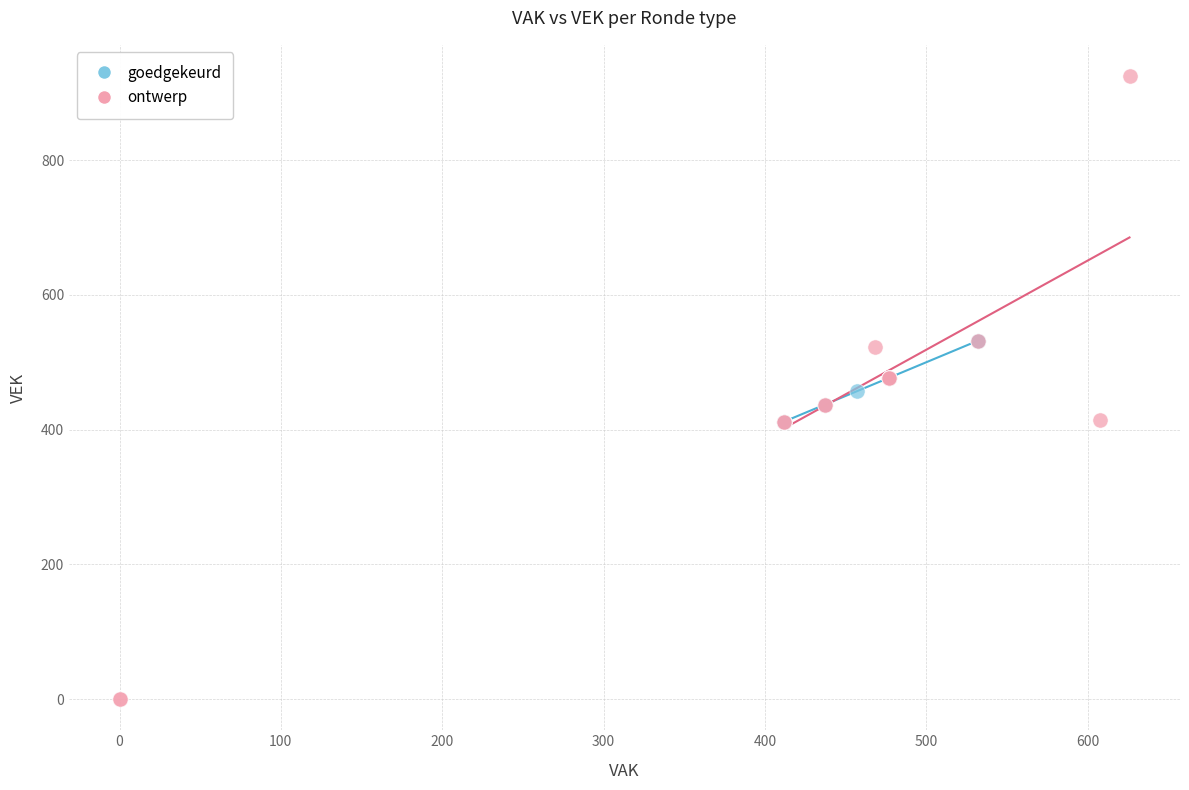

Which series reaches the maximum Y coordinate?

ontwerp